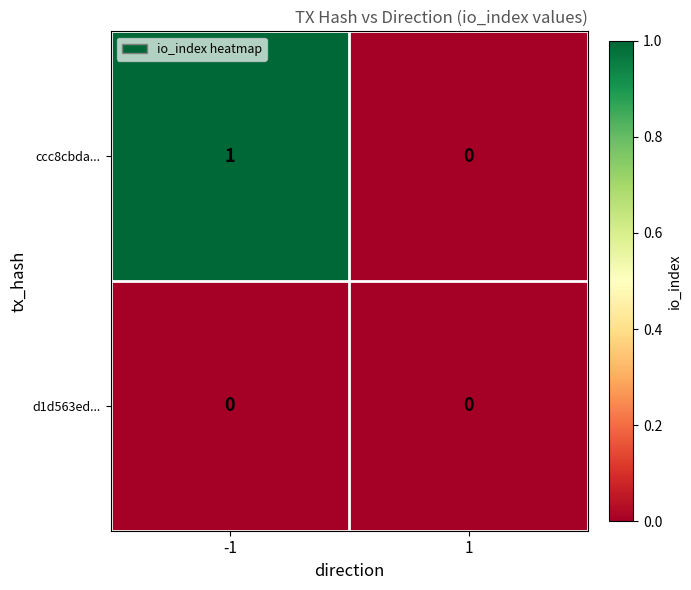

At which category is the sum across all series the highest?

-1